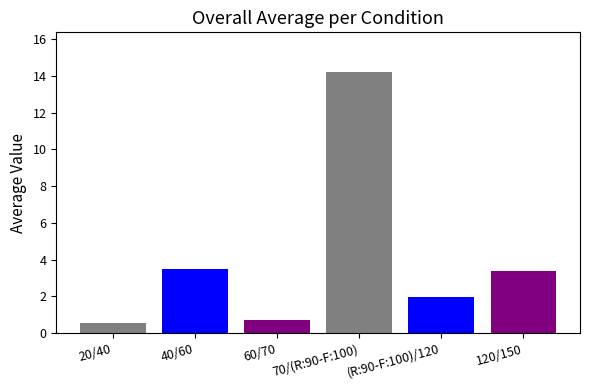

How many values exceed 3?

3